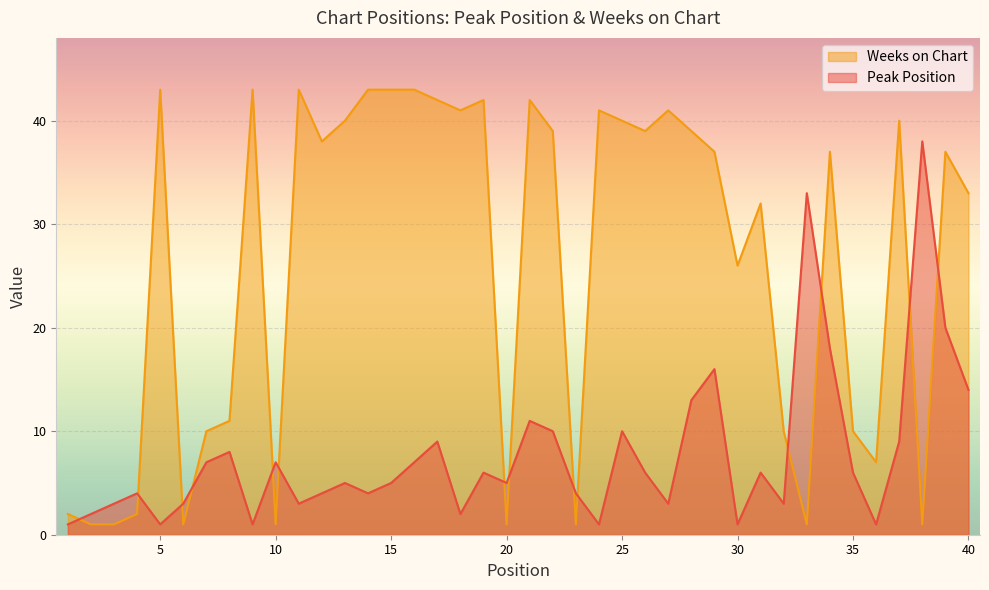

What is the value of the Peak Position point at the 40th from the left?

14